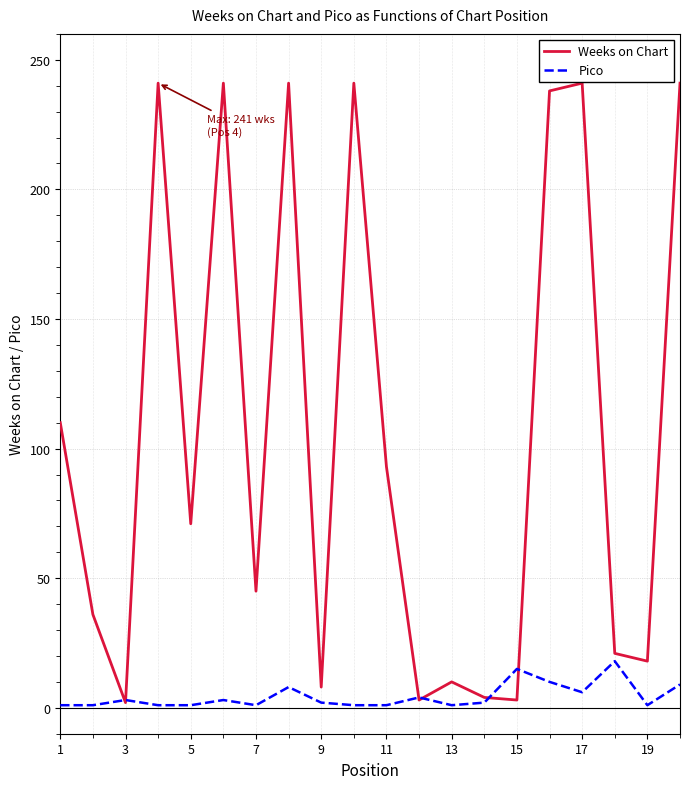

Which series has the largest range (max minus min)?

Weeks on Chart